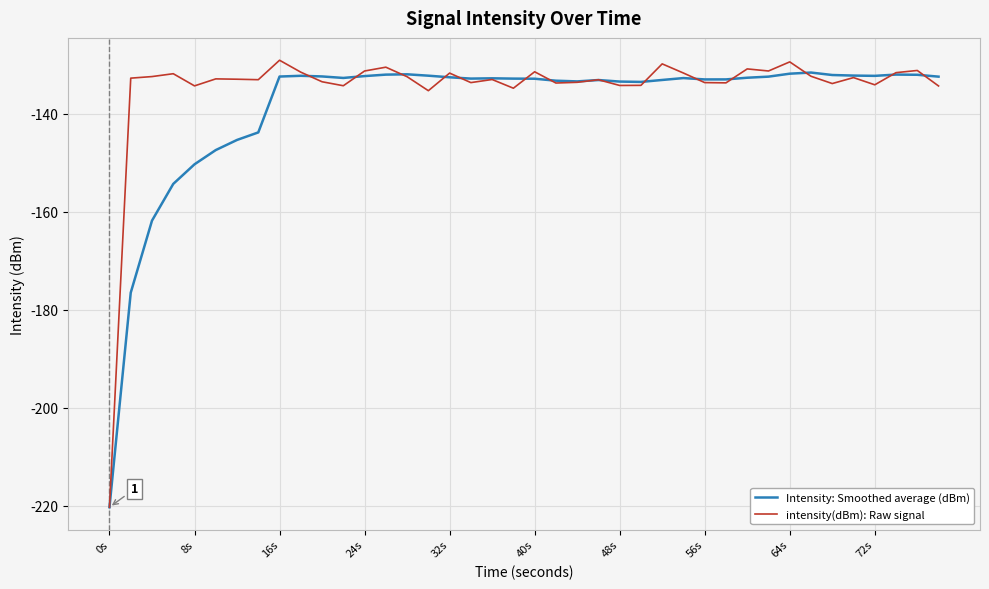

What is the minimum value shown in the chart?

-220.3